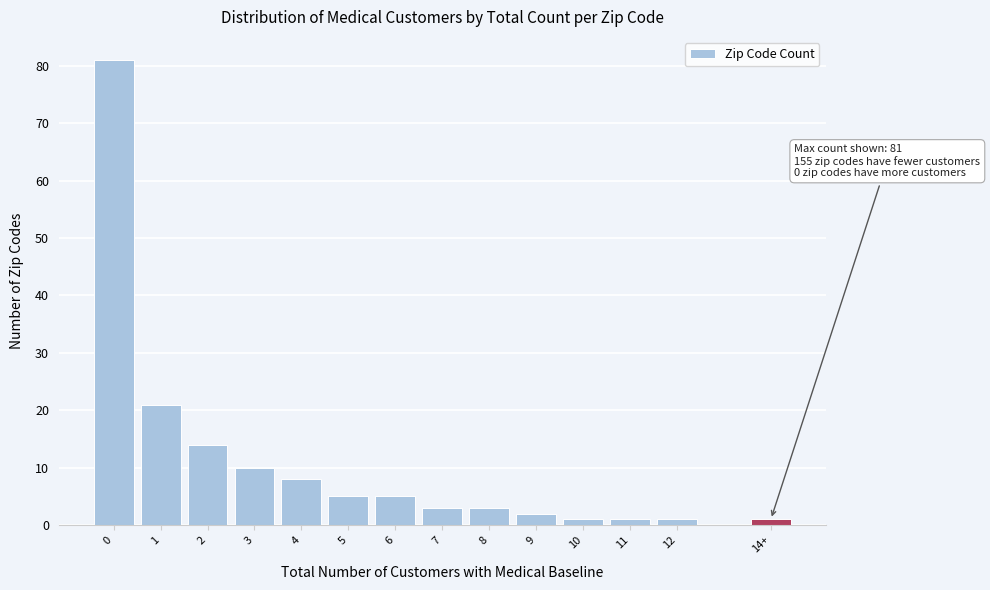

Reading left to right, extract all data points from this chart.

81	21	14	10	8	5	5	3	3	2	1	1	1	1